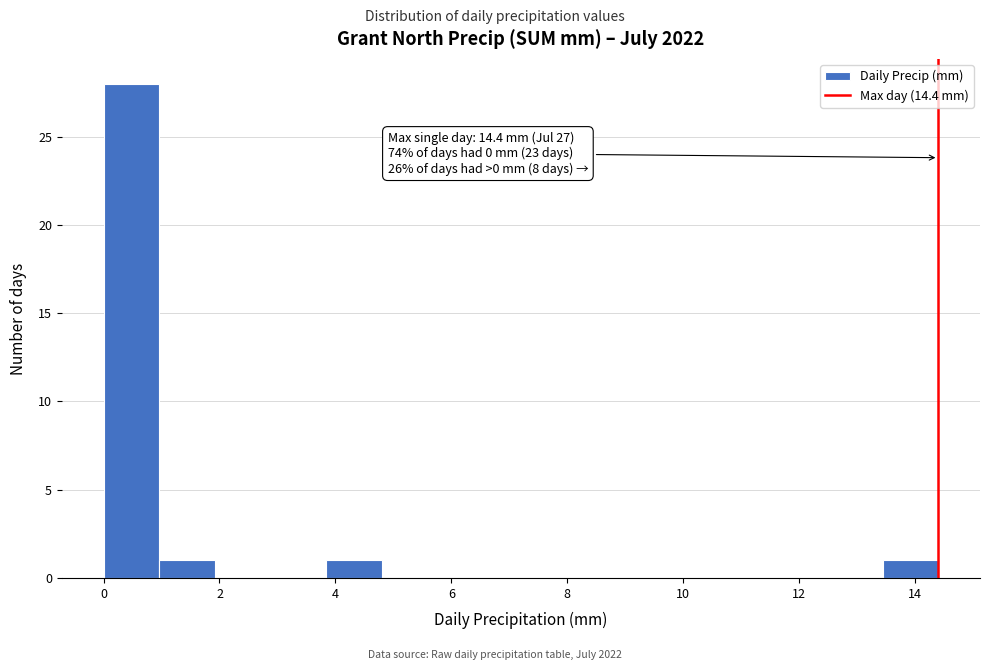

Over which range of the x-axis is the bar tallest?

0.00 to 0.96